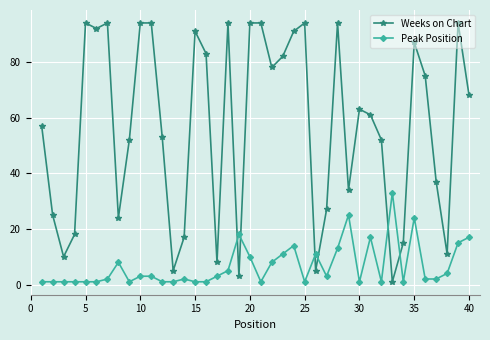

List the series in order of their overall mean, lowest first.

Peak Position, Weeks on Chart